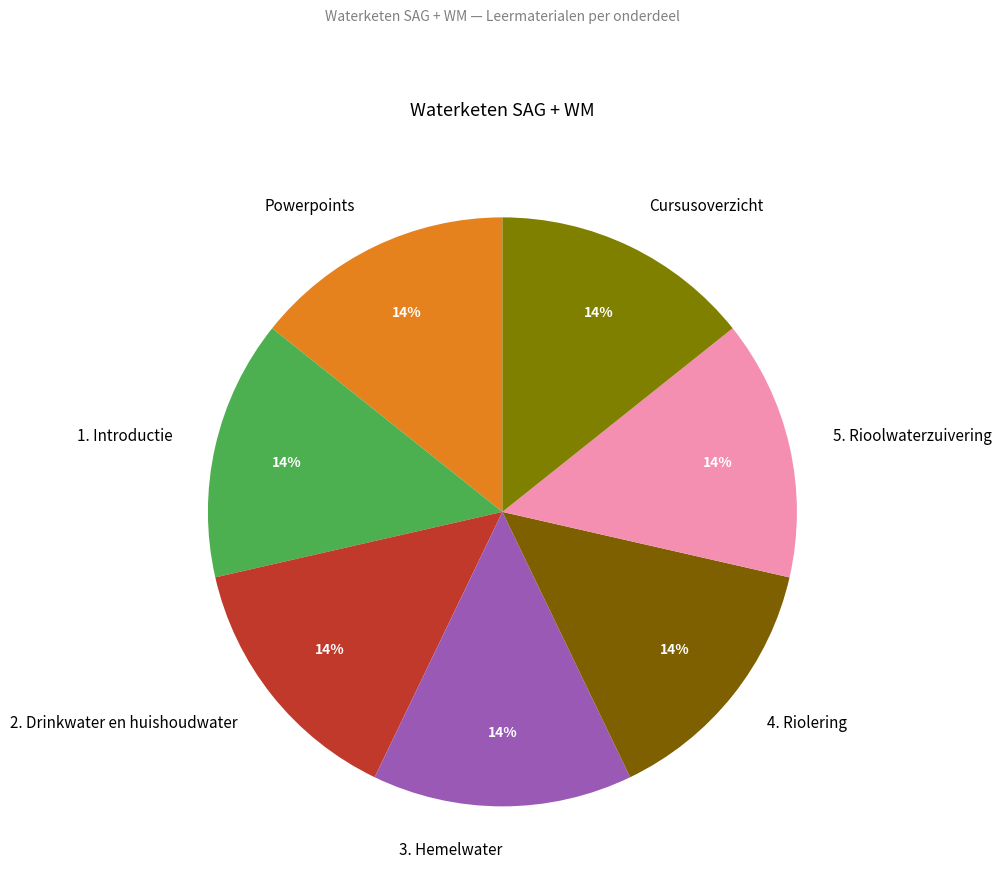

To the nearest percent, what portion does 4. Riolering represent?

14%